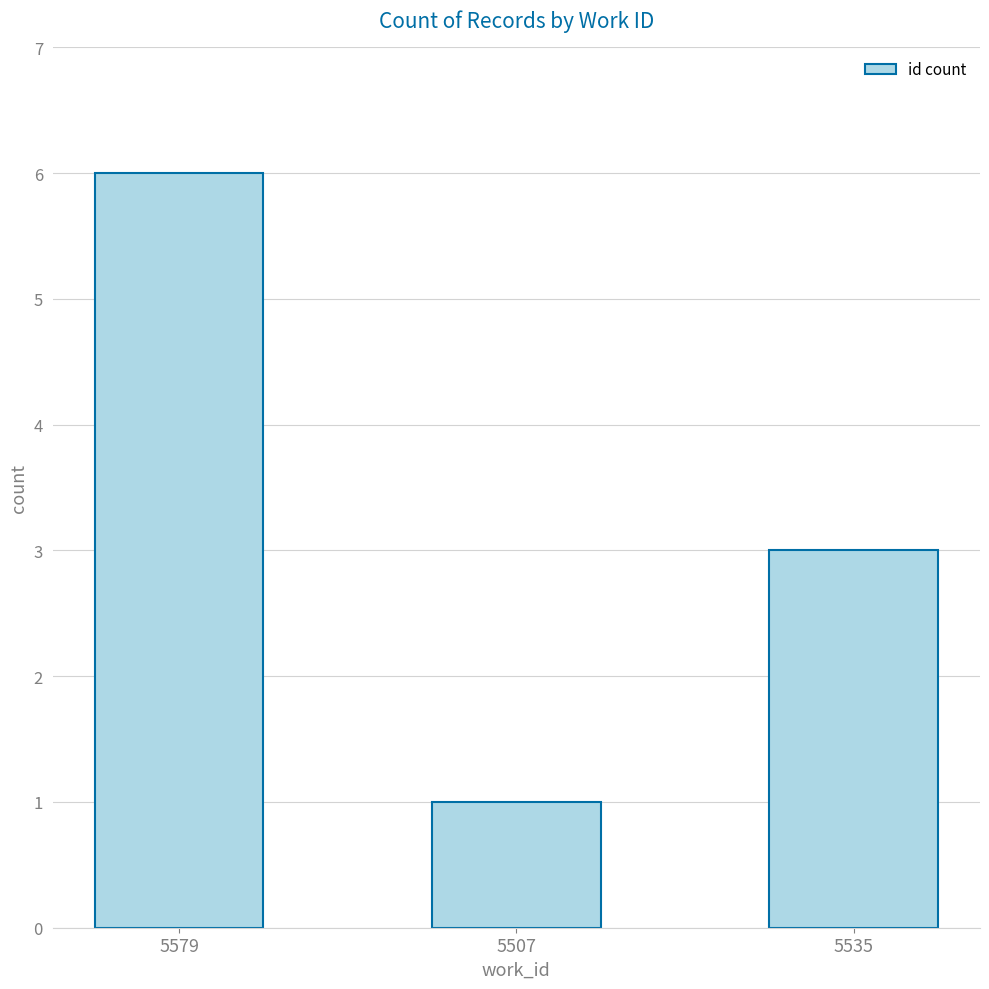

True or false: the data shows 3 at 5535.

True